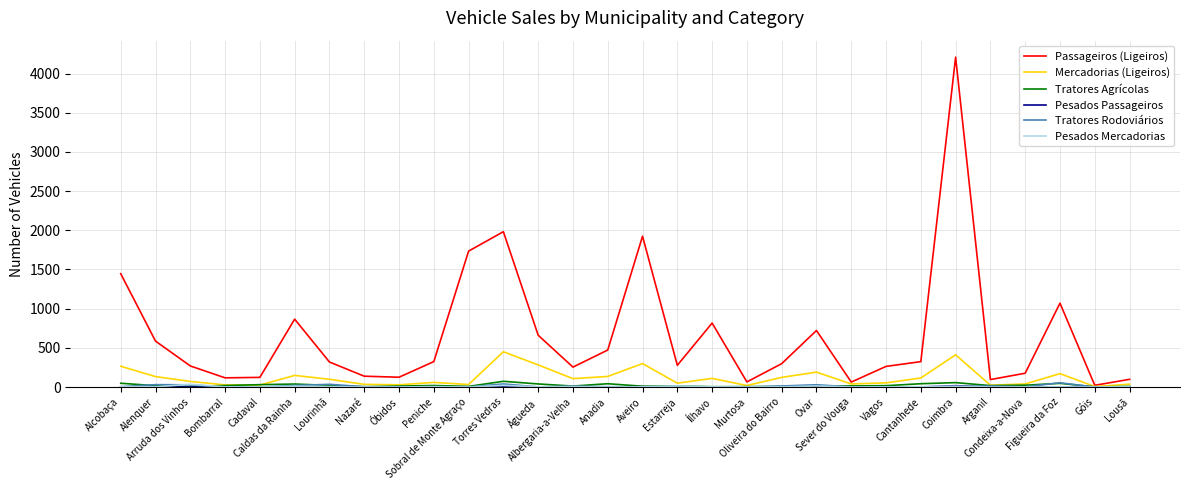

At which label does Mercadorias (Ligeiros) reach its peak?

Torres Vedras